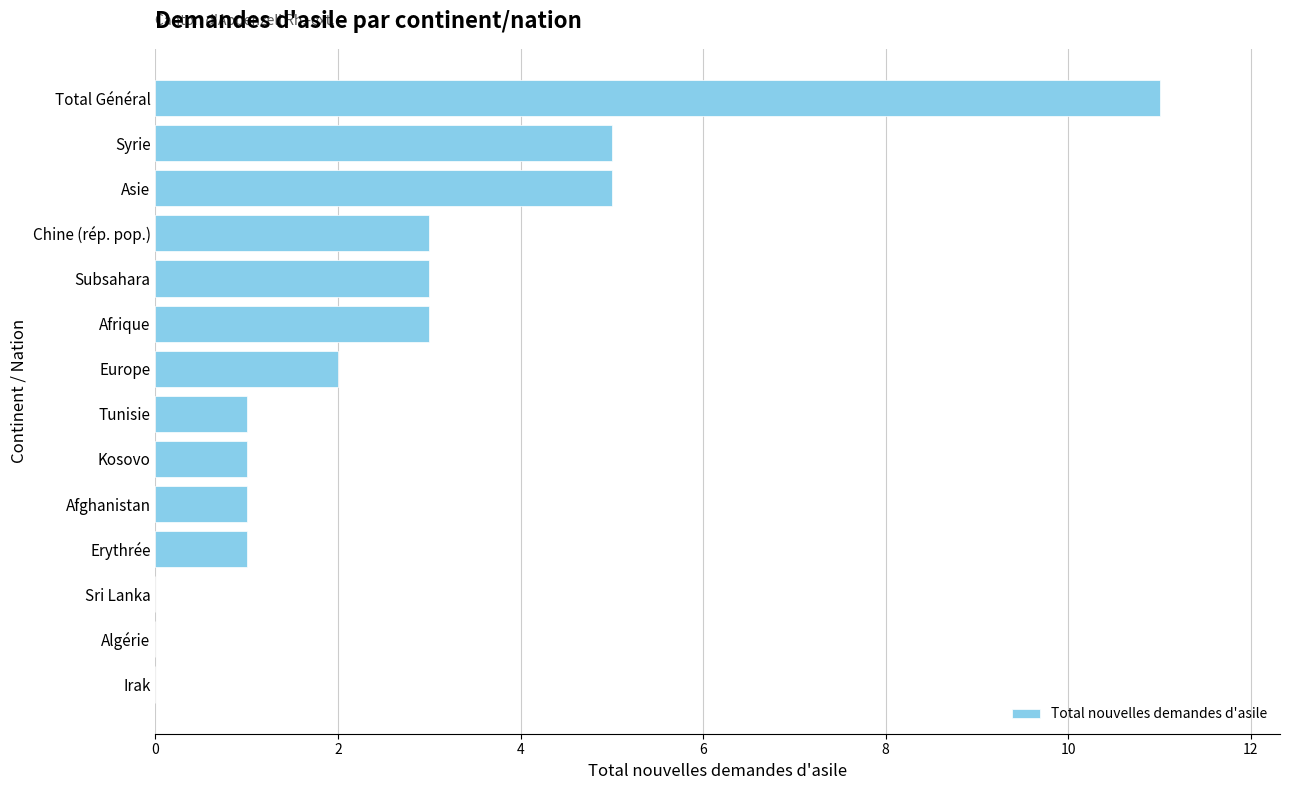

Are the bars horizontal?

Yes